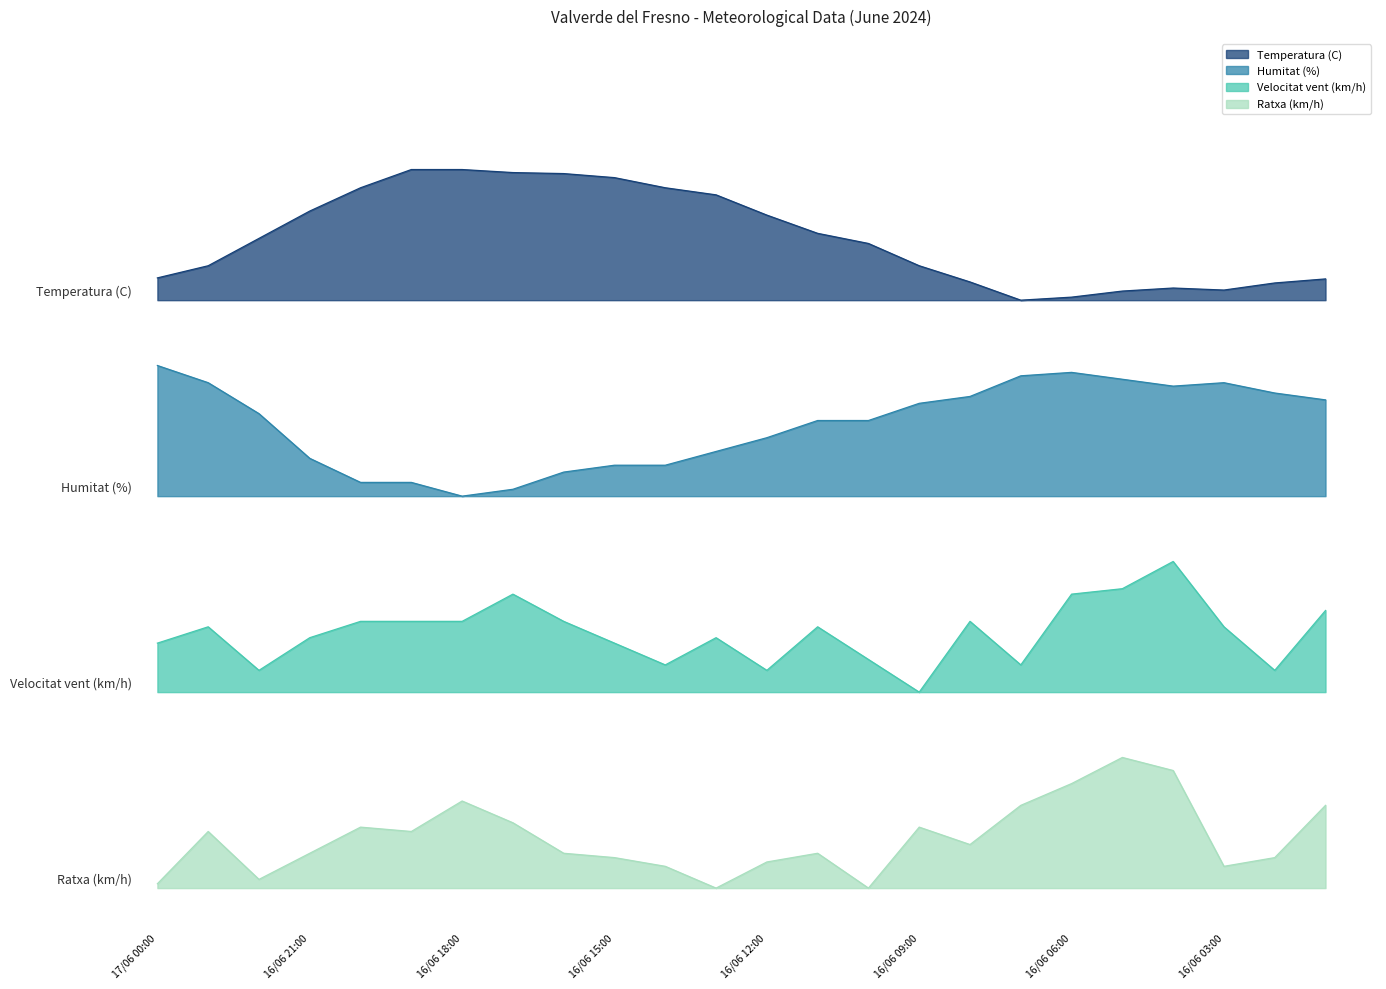

How many lines are shown in the chart?

4